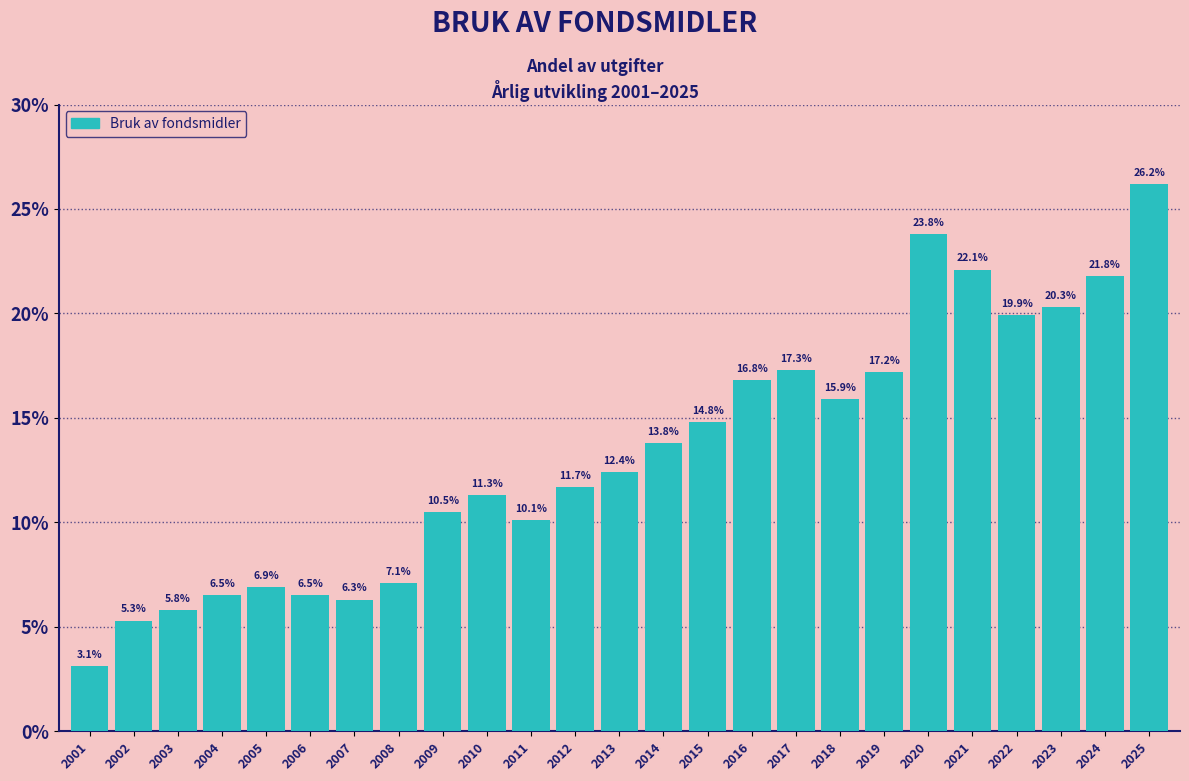

Reading left to right, extract all data points from this chart.

2001=3.1	2002=5.3	2003=5.8	2004=6.5	2005=6.9	2006=6.5	2007=6.3	2008=7.1	2009=10.5	2010=11.3	2011=10.1	2012=11.7	2013=12.4	2014=13.8	2015=14.8	2016=16.8	2017=17.3	2018=15.9	2019=17.2	2020=23.8	2021=22.1	2022=19.9	2023=20.3	2024=21.8	2025=26.2